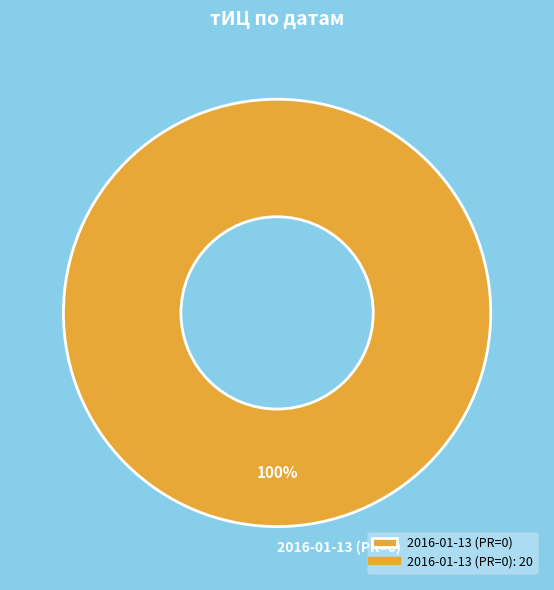

Which category accounts for the majority?

2016-01-13 (PR=0)